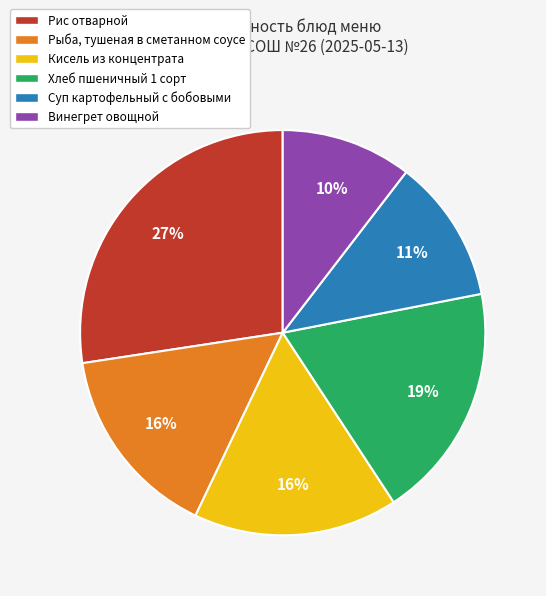

Combined, do Хлеб пшеничный 1 сорт and Рис отварной account for over 50%?

No